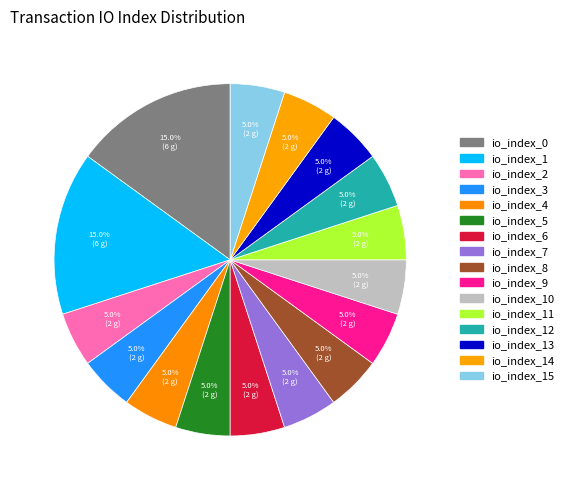

To the nearest percent, what is the combined percentage of io_index_12 and io_index_3?

10%